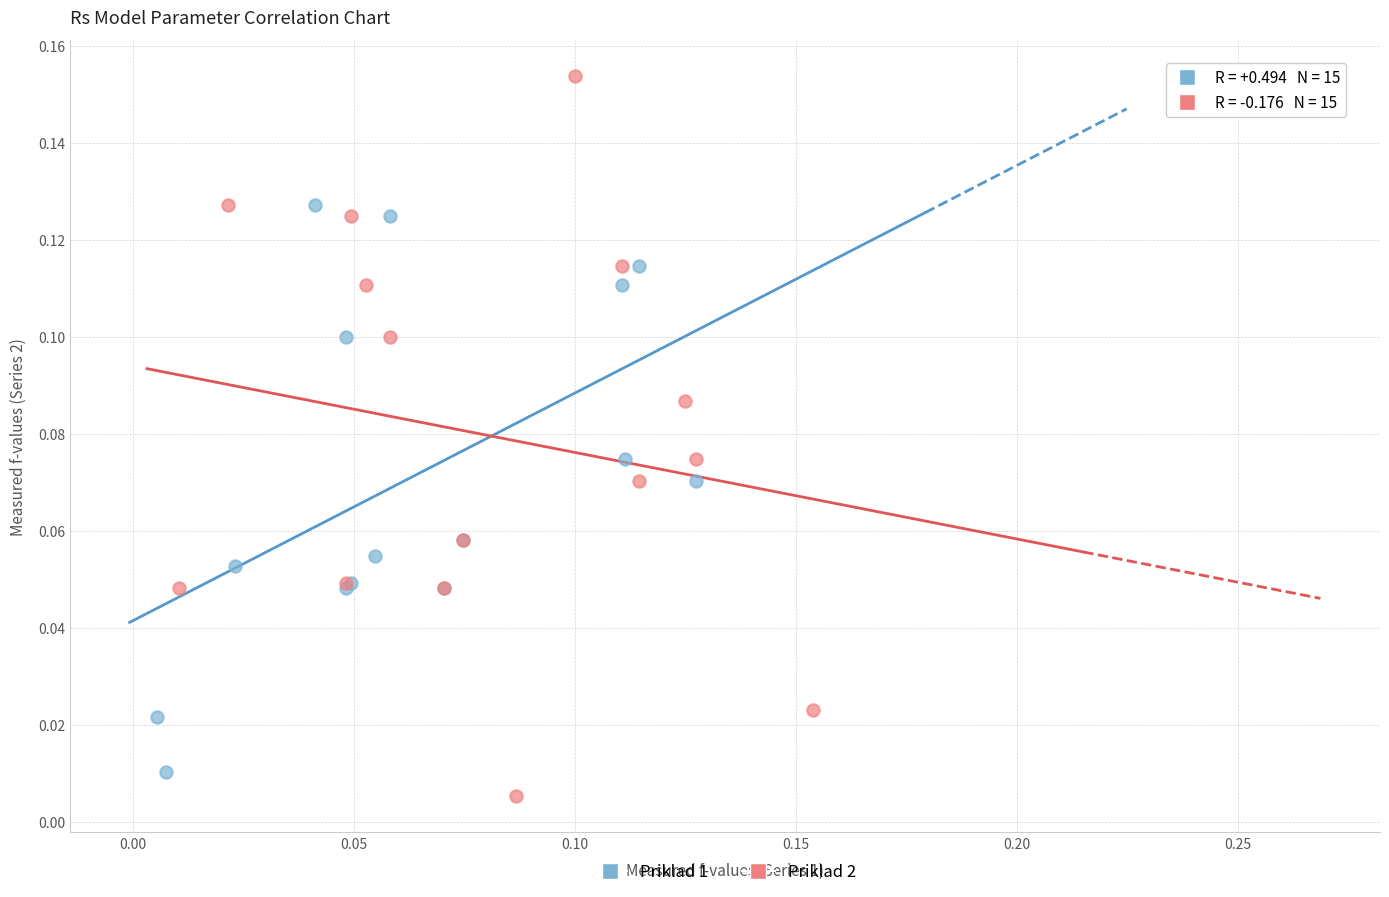

Which series reaches the maximum Y coordinate?

Priklad 2